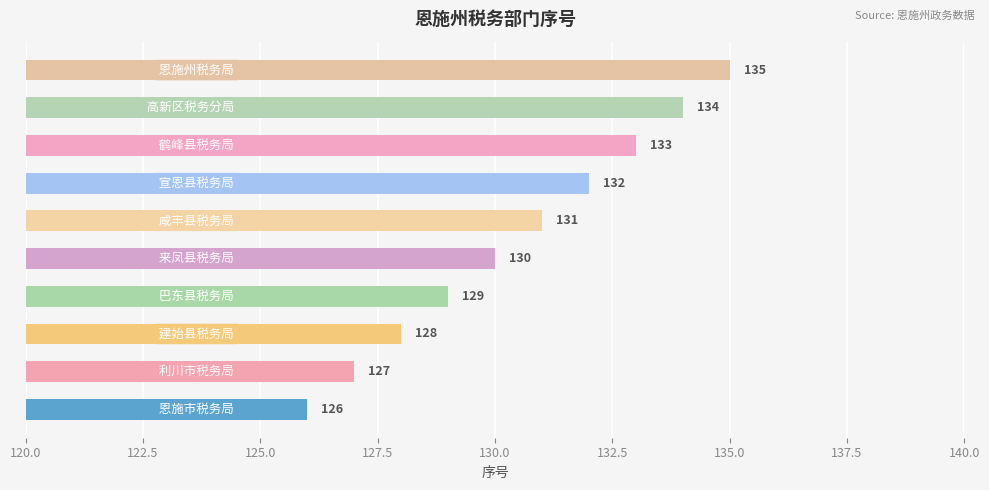

What is the difference between the second highest and minimum values?

8